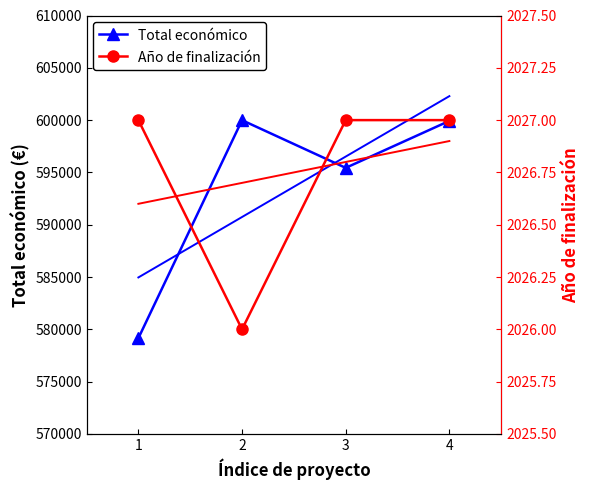

Reading right to left, transcribe all the data shown in this chart.

Total económico: 4=599927	3=595436	2=599992	1=579152
Año de finalización: 4=2027	3=2027	2=2026	1=2027